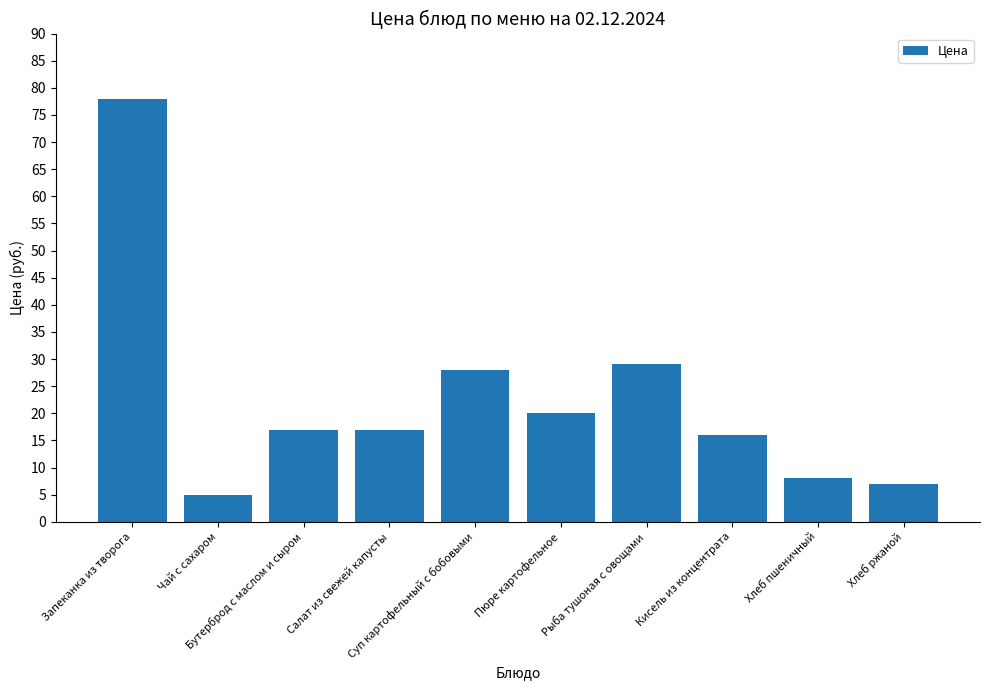

Where does the data first go above 17?

Запеканка из творога